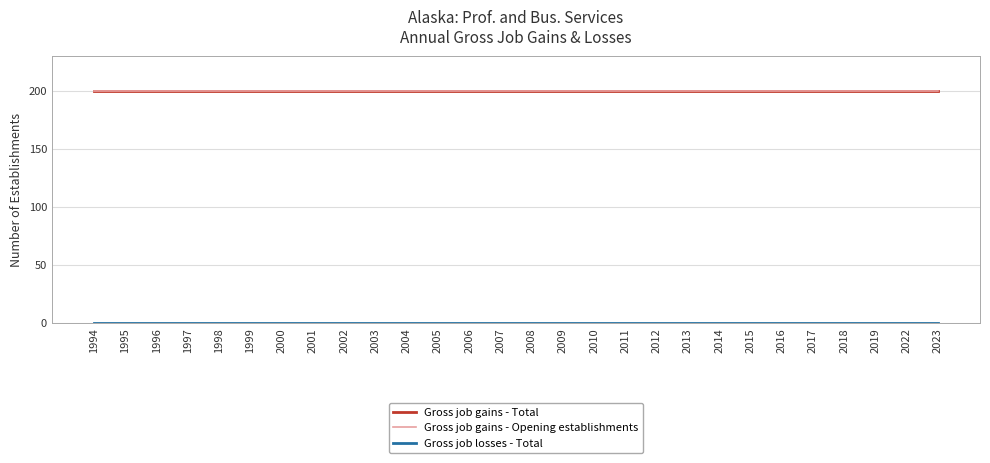

Does the chart have visible grid lines?

Yes